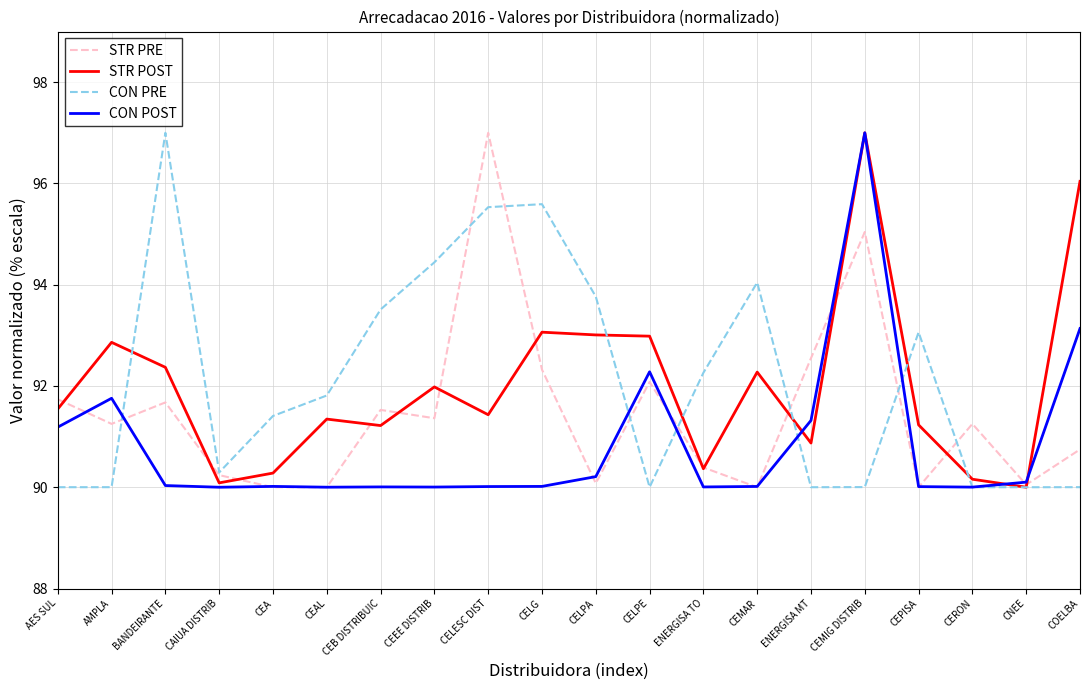

What is the difference between the maximum and minimum values in the CON PRE series?

7.0